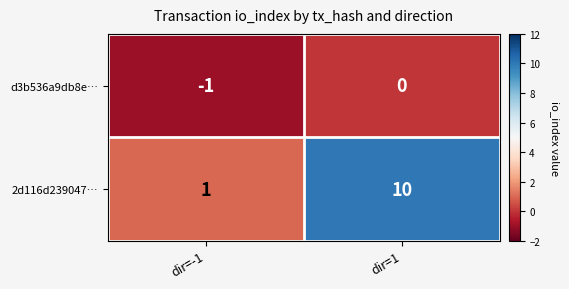

At which category is the sum across all series the highest?

dir=1